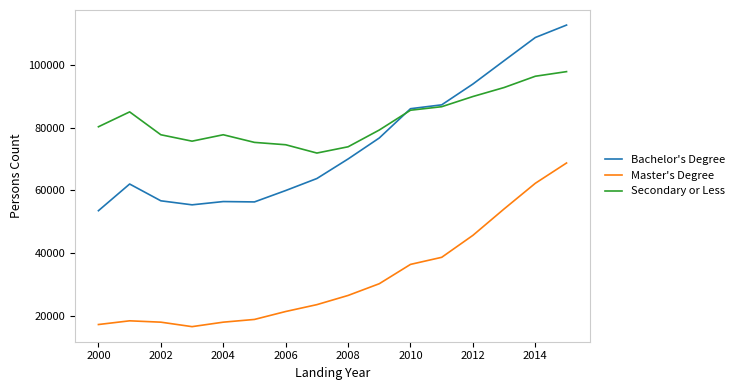

Which series has the largest total across all categories?

Secondary or Less